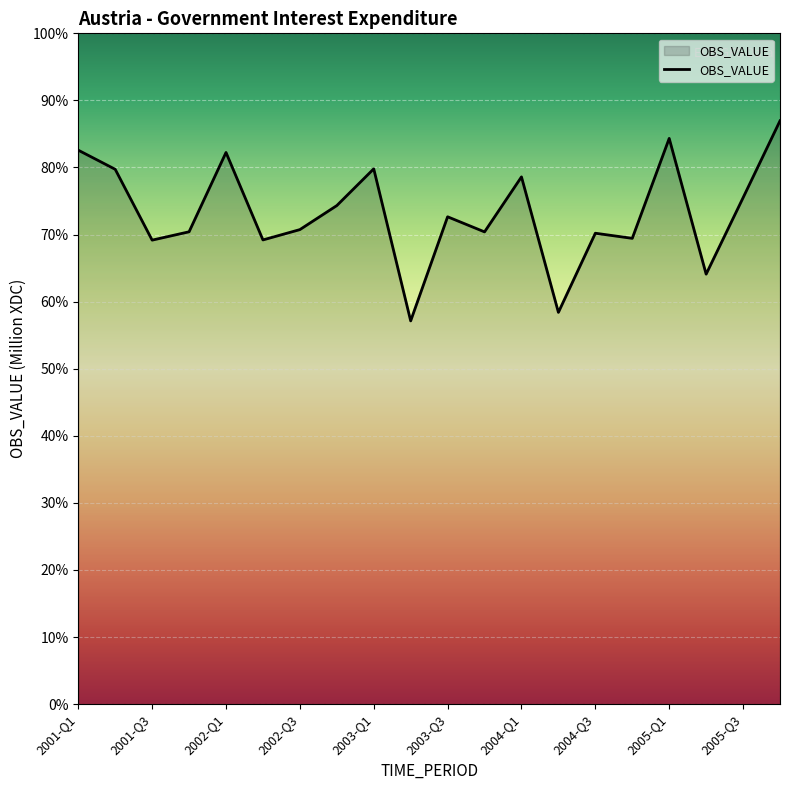

How many interior local peaks (higher than both neighbors) does the data have?

6